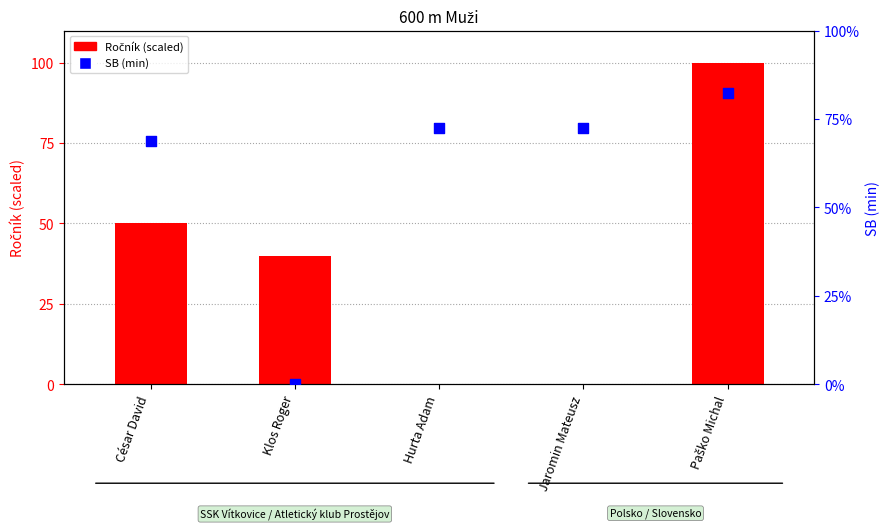

Which series has the widest spread of Y values?

Ročník